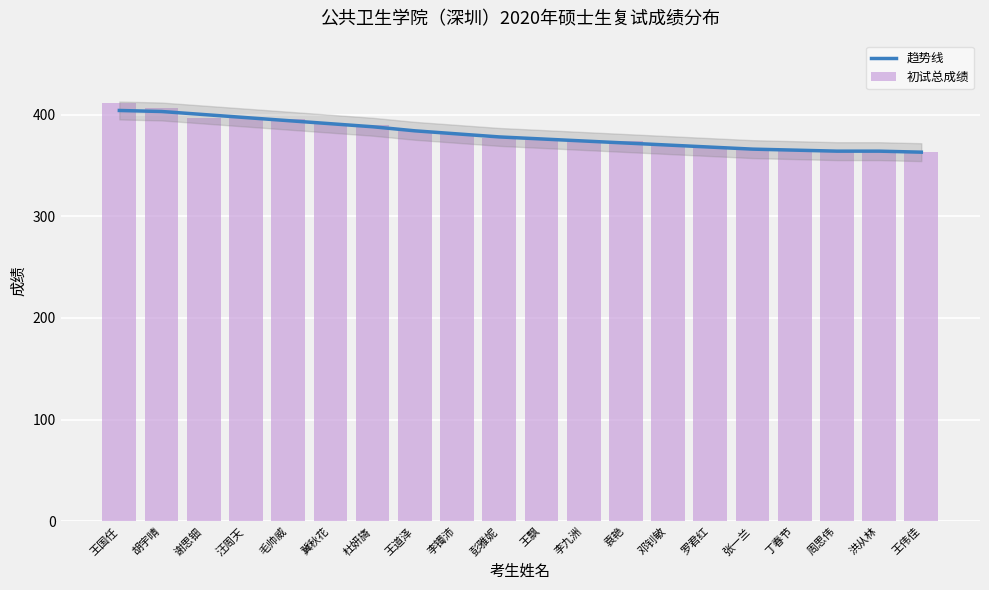

Rank the series by their maximum value, from highest to lowest.

初试总成绩, 趋势线